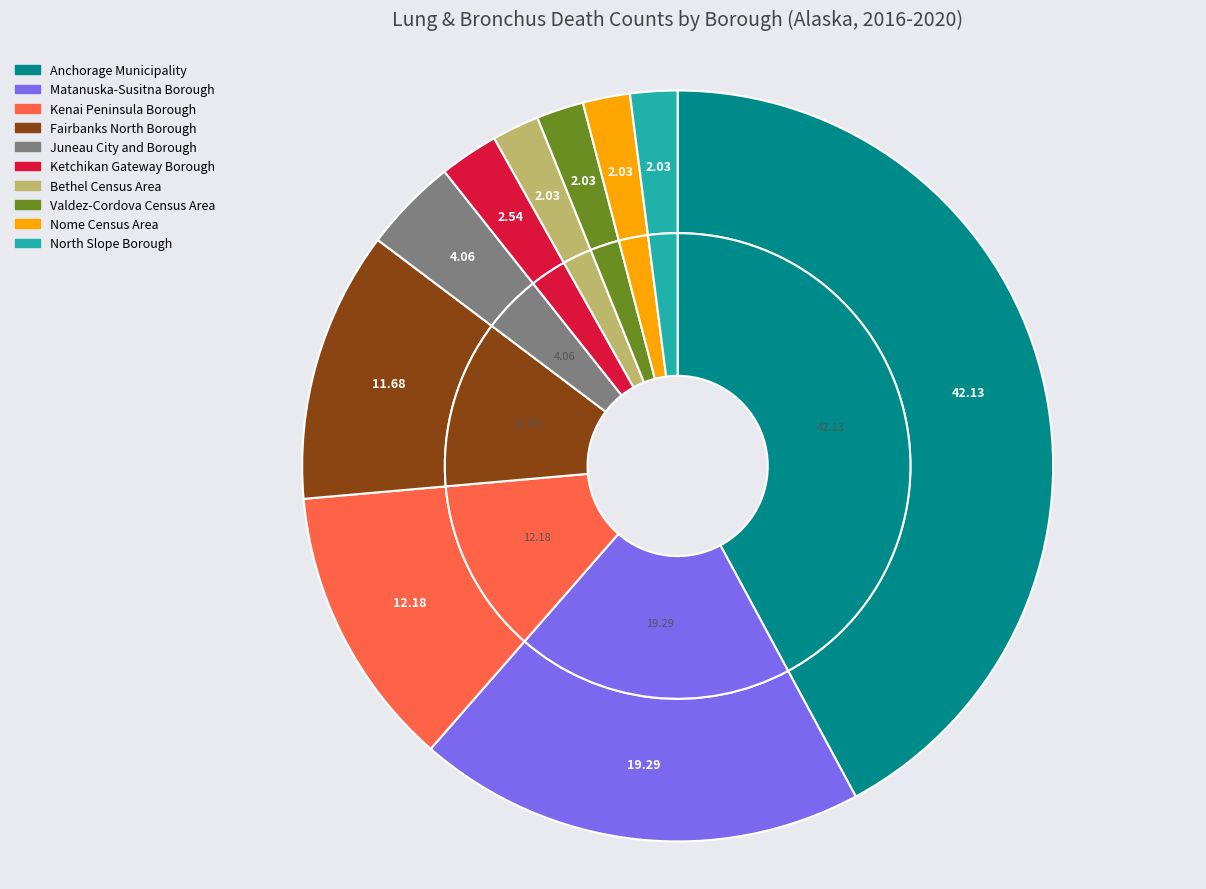

Which slice is the largest?

Anchorage Municipality